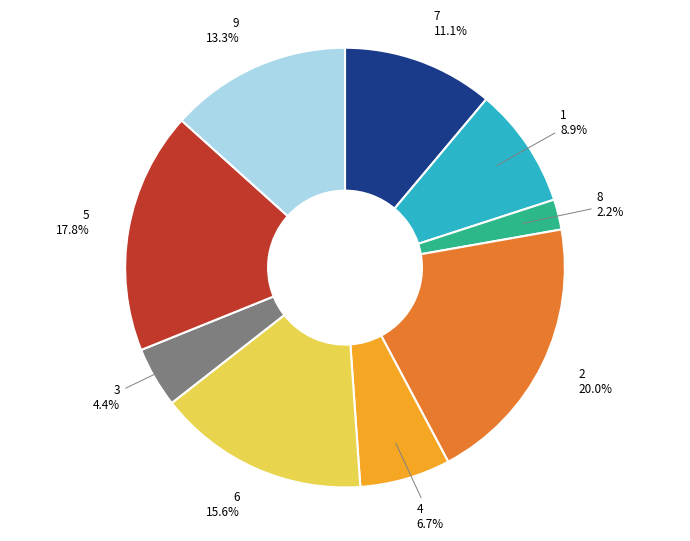

Rank the categories by value from highest to lowest.

2, 5, 6, 9, 7, 1, 4, 3, 8